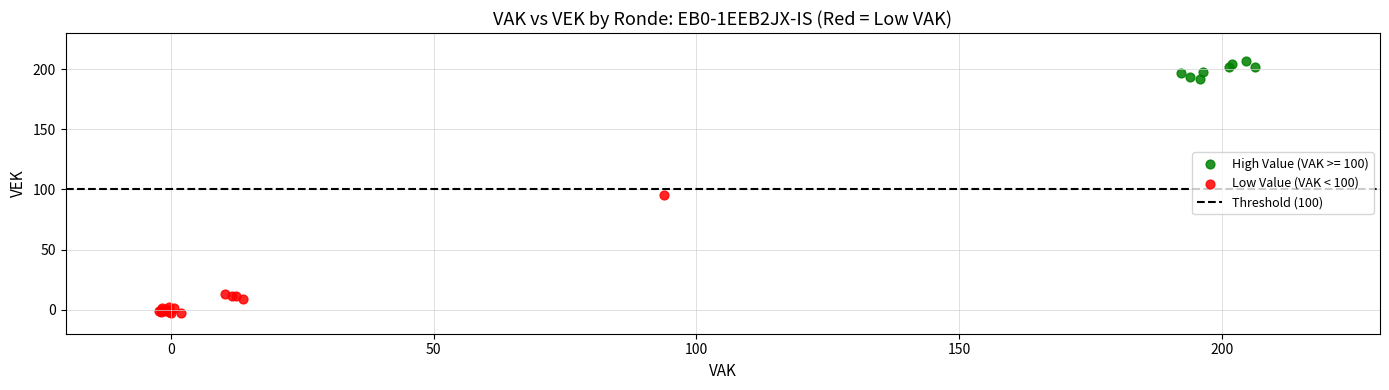

Which series has the largest Y range (max minus min)?

Low Value (VAK < 100)